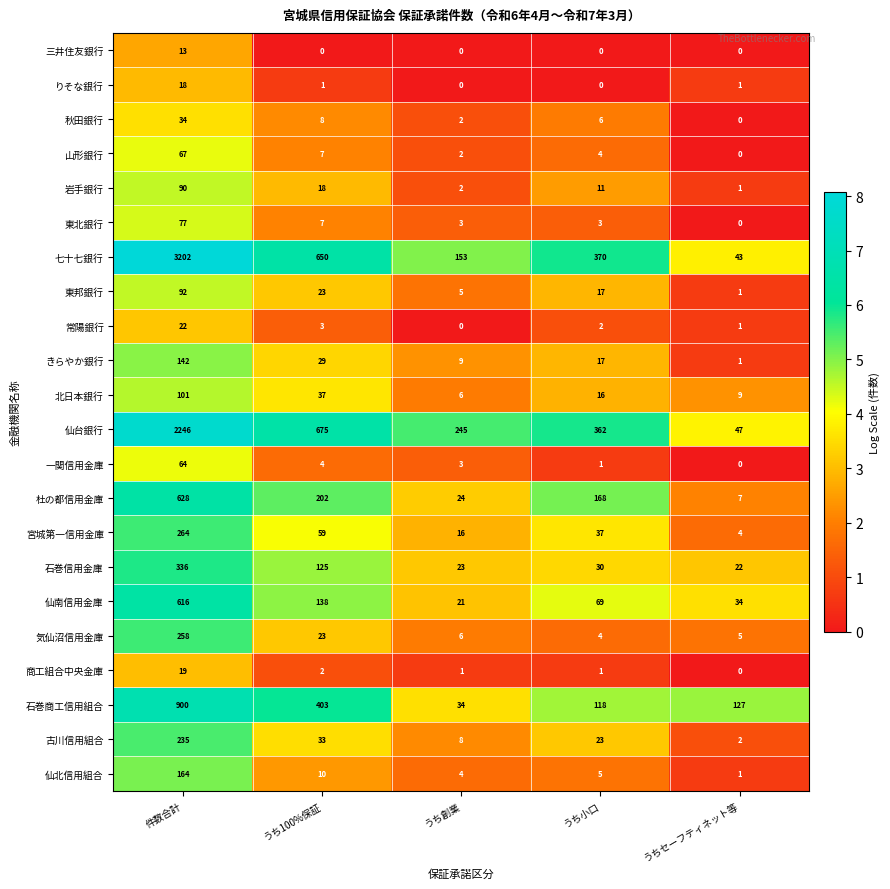

At which label does 仙北信用組合 first exceed 5?

件数合計